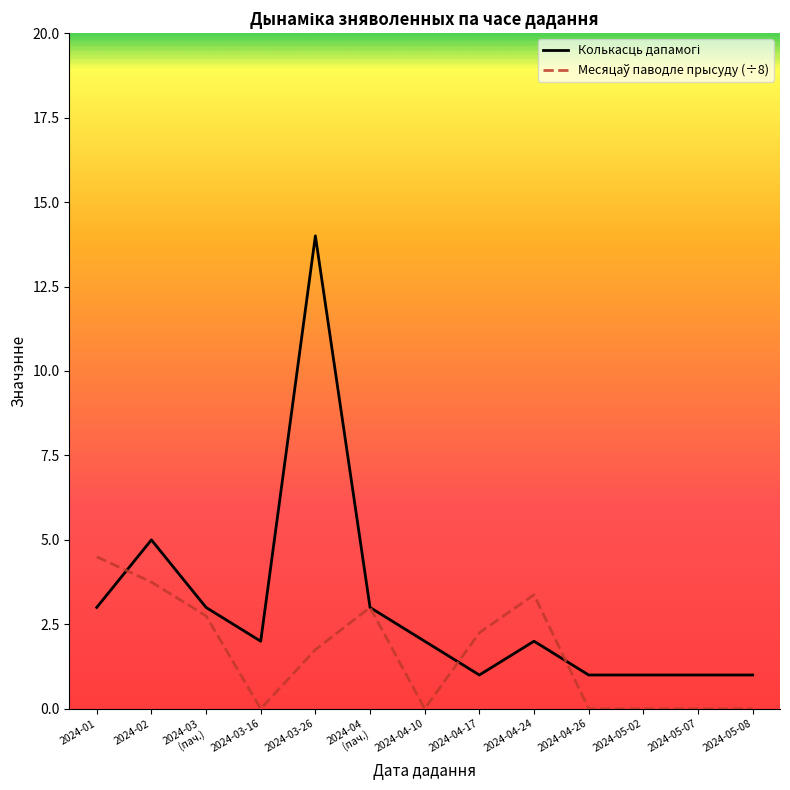

What position from the left is 2024-04-26?

10